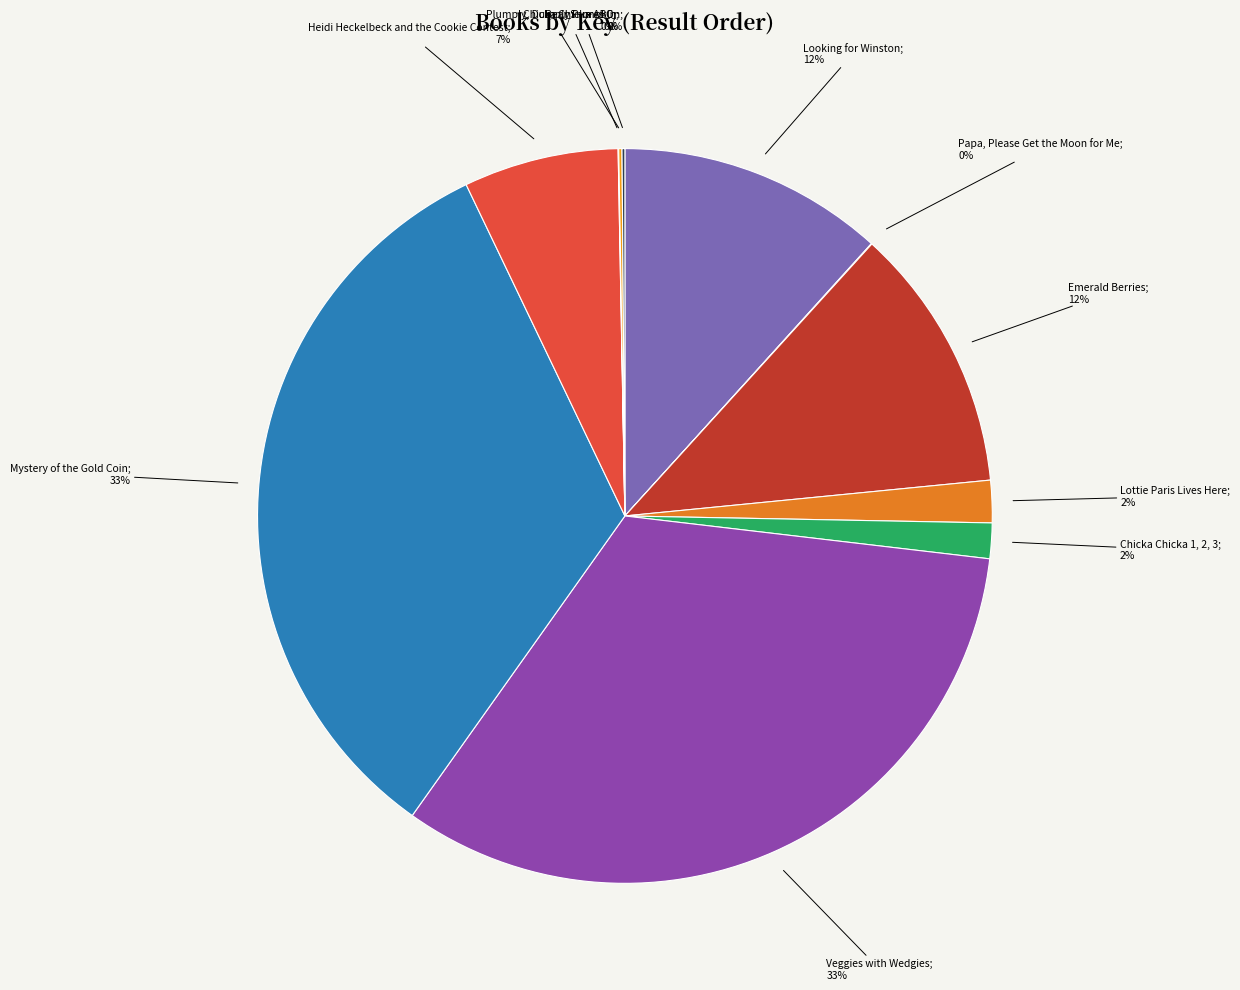

Count the number of slices in the pie.

11